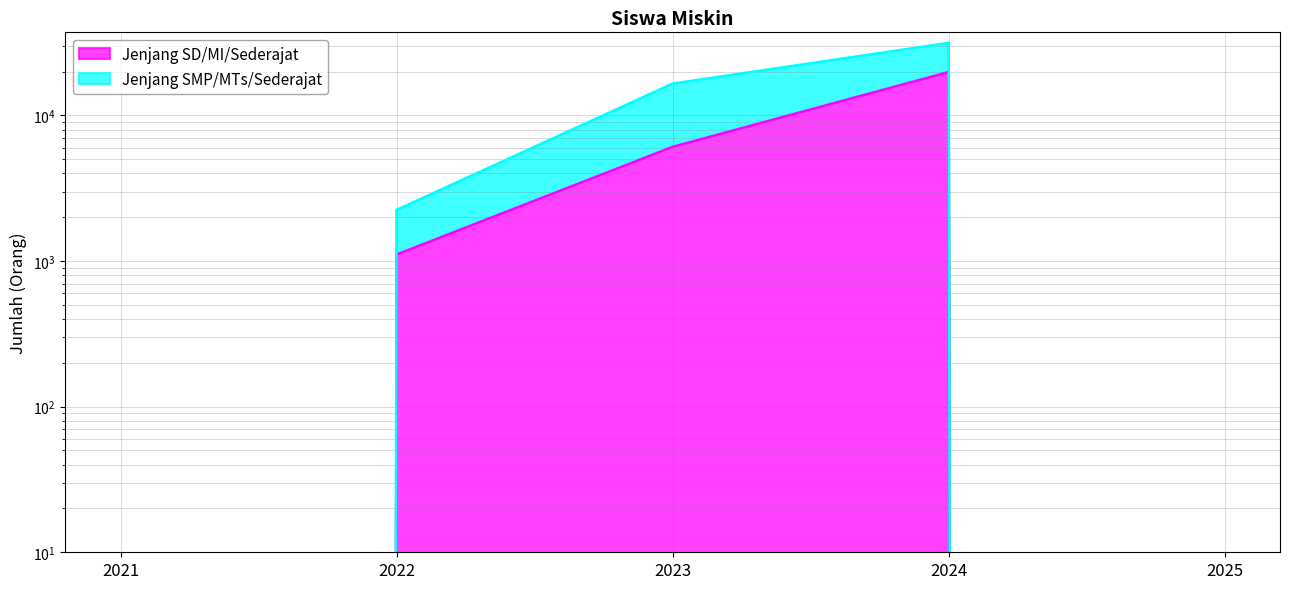

What is the value of the 2nd point from the left?

1108